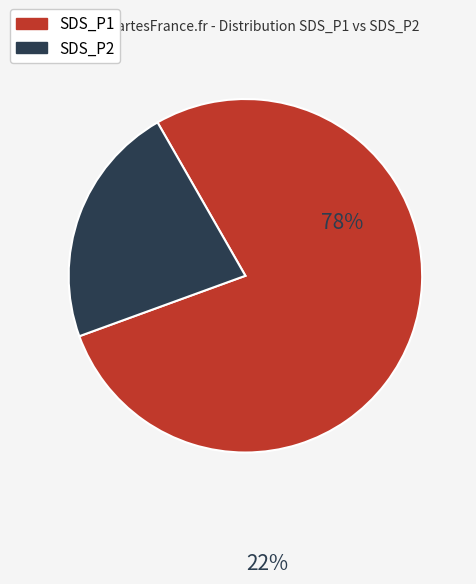

How many segments does this pie chart have?

2